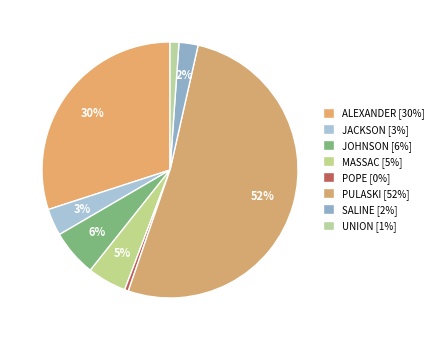

Count the number of slices in the pie.

8